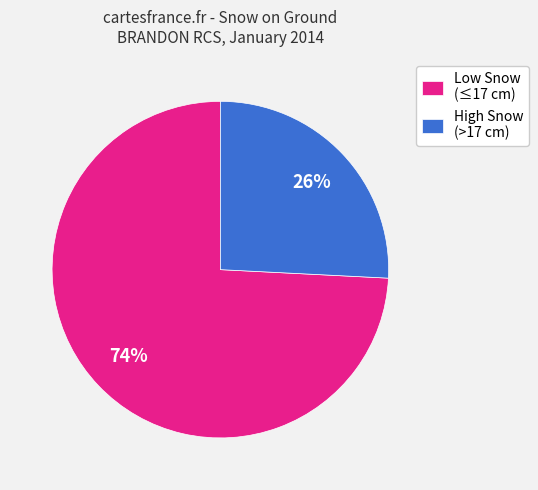

How many segments does this pie chart have?

2